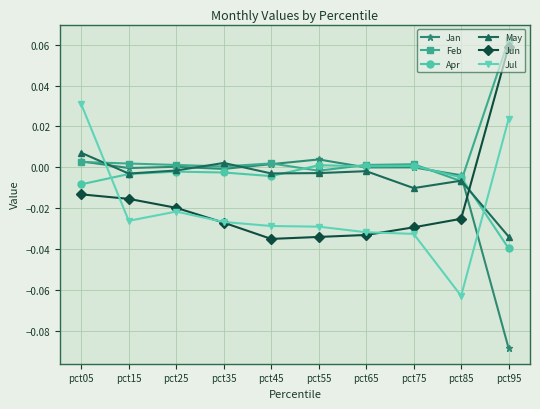

How many data points in Jun are less than 0?

9